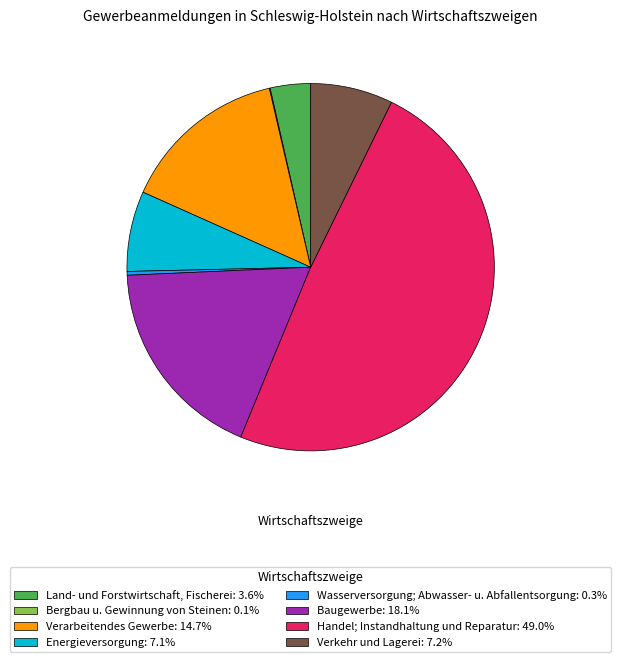

Is there any slice that represents more than half of the pie?

No